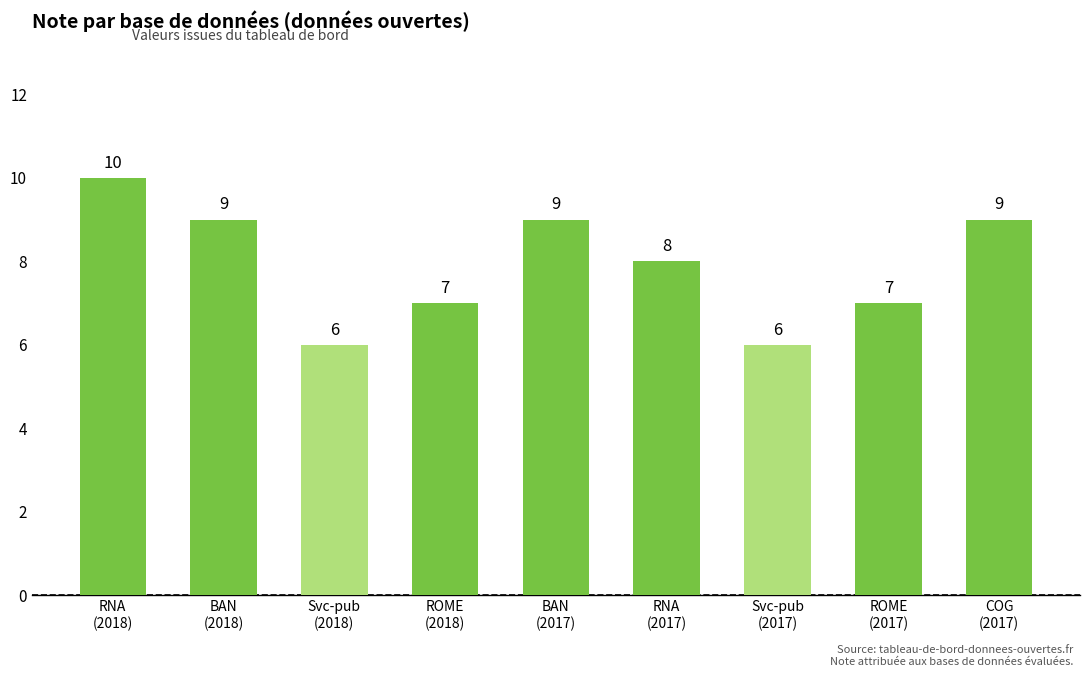

Are the bars grouped side by side (vs. stacked)?

No